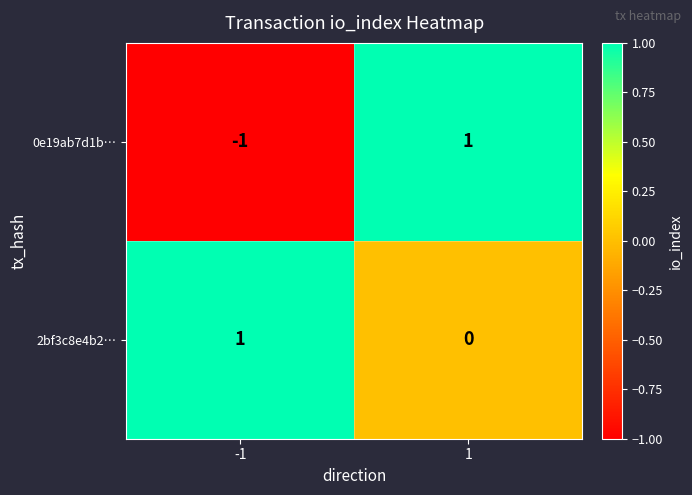

How many positive values does the 2bf3c8e4b2… series have?

1